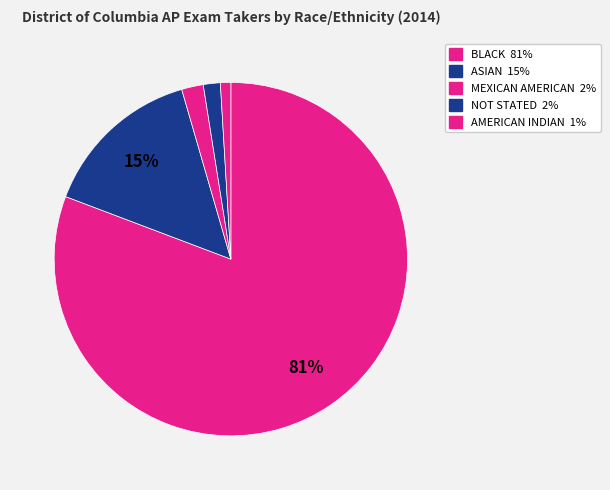

Is there any slice that represents more than half of the pie?

Yes